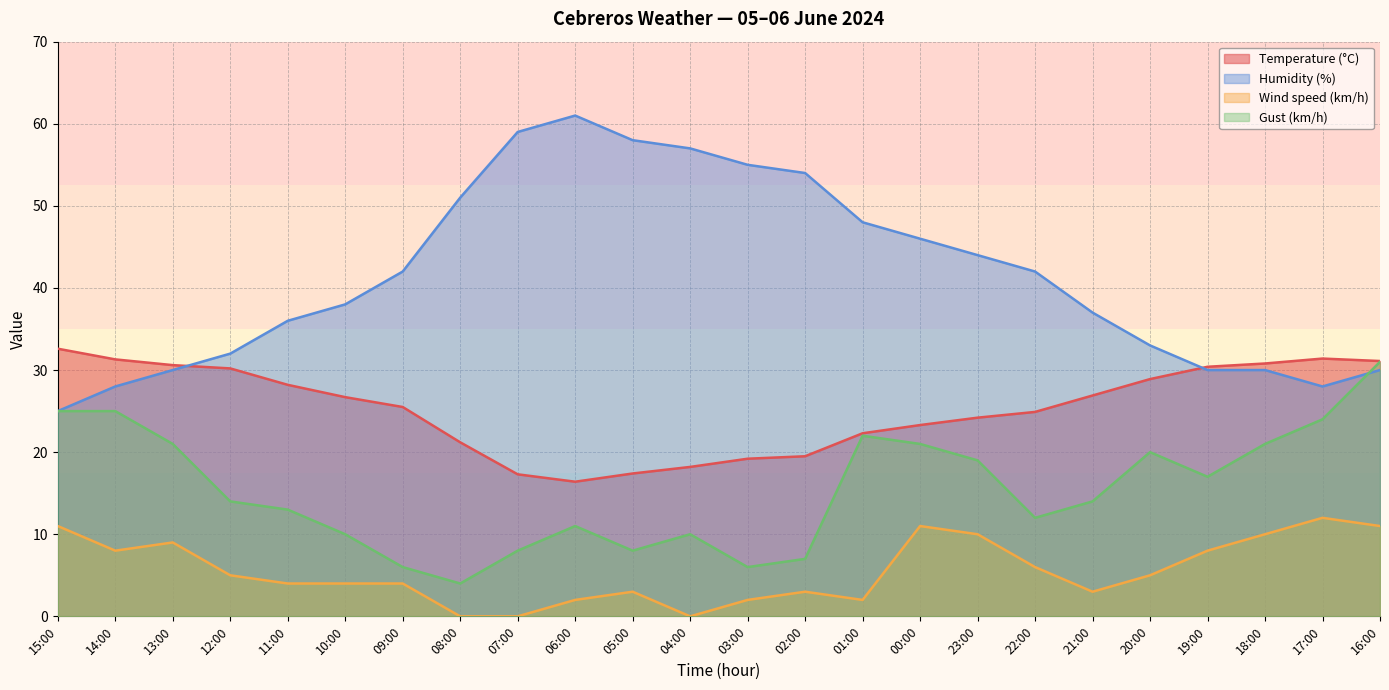

How many data points in Gust (km/h) are less than 14?

11